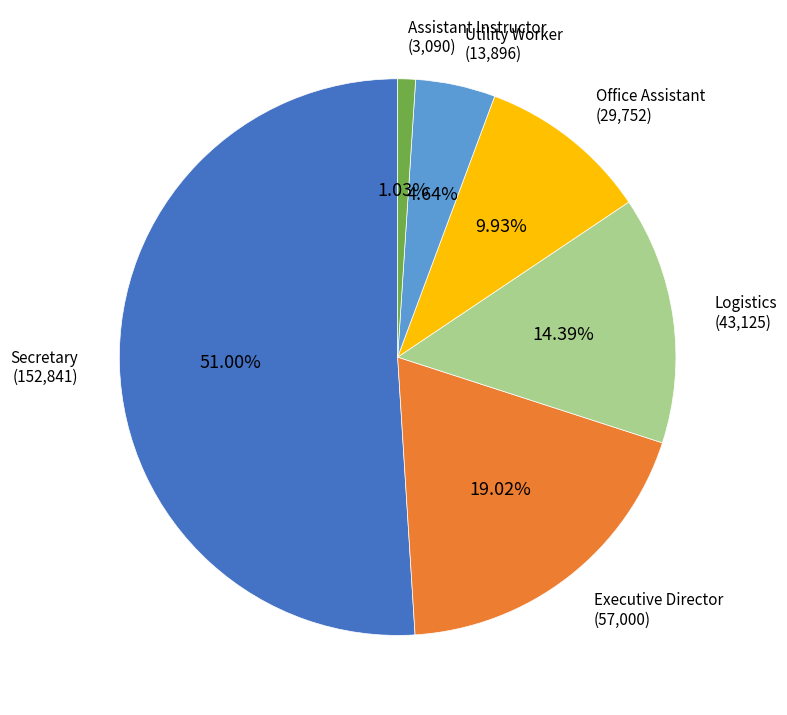

Which has a higher value, Logistics or Executive Director?

Executive Director